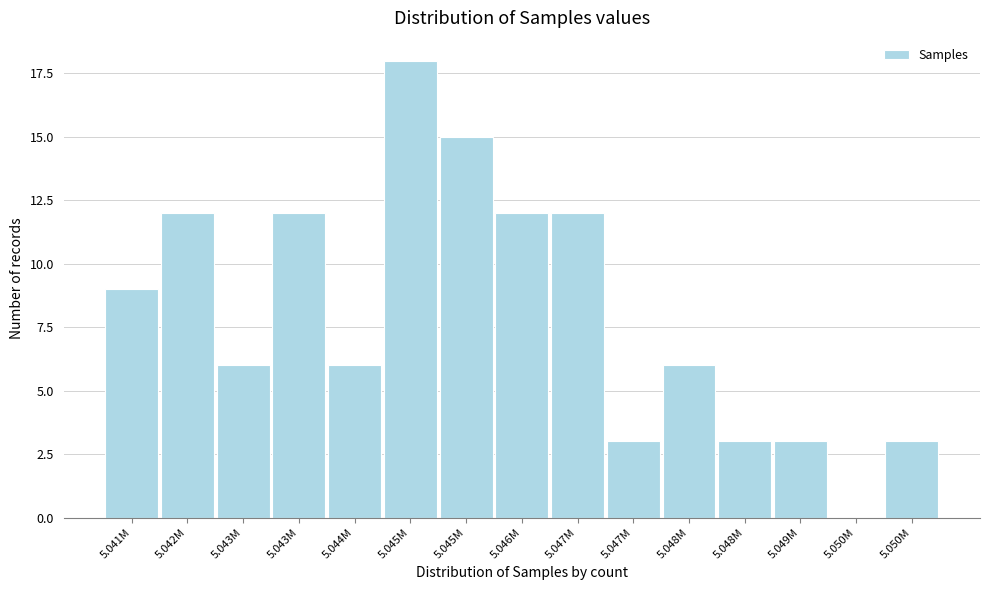

Are the bars horizontal?

No